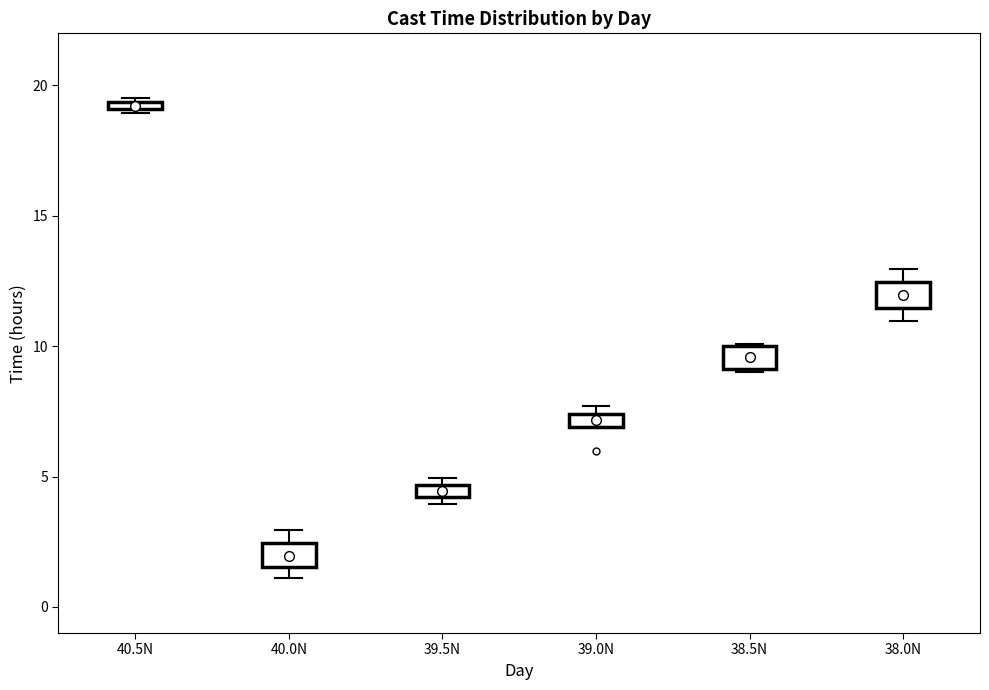

Where is the upper edge of the box for 40.5N on the y-axis? The values are not printed on the chart, so give them approximately, as read against the axis.

19.5